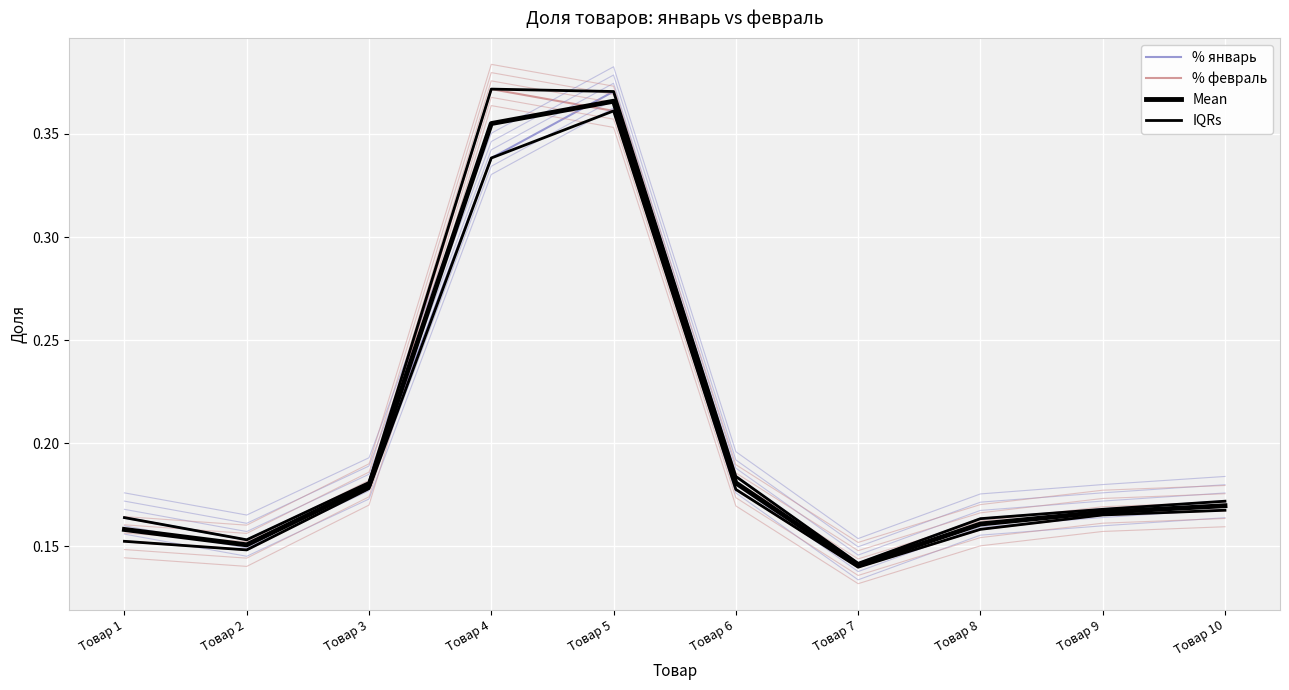

What is the value of the Mean point at the 4th from the left?

0.4